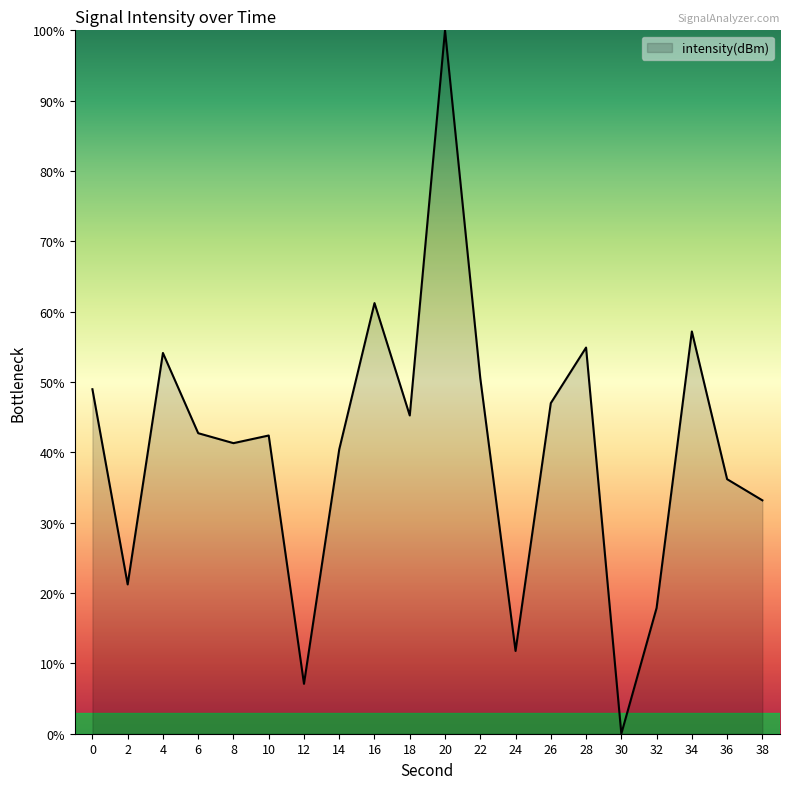

Between 24 and 2, which is larger?

2